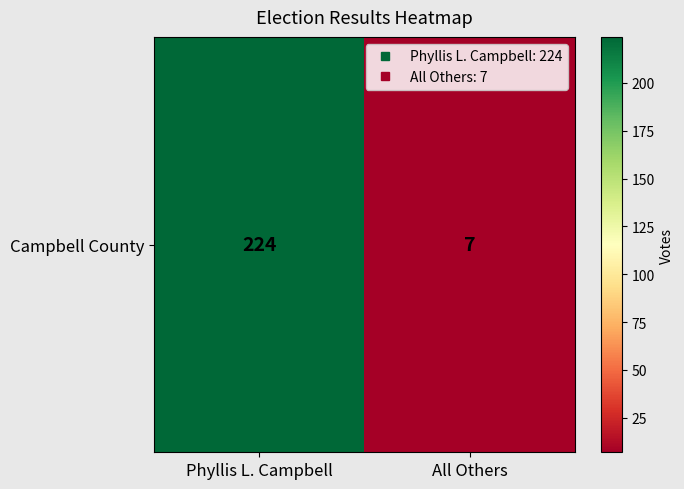

What is the minimum value shown in the chart?

7